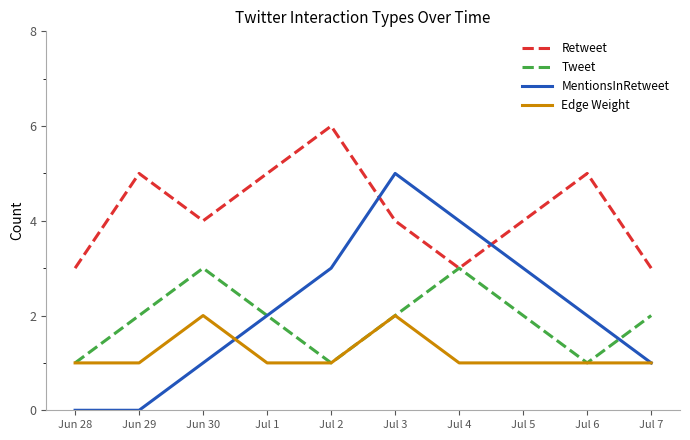

Which series has the widest spread of values?

MentionsInRetweet